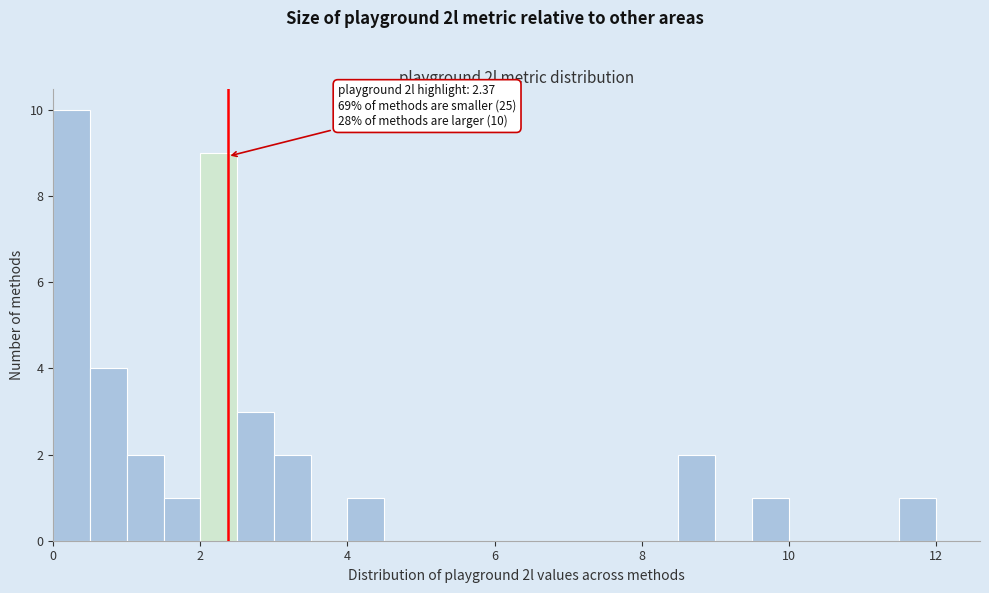

Around what value on the x-axis is the tallest bar? Give the approximate position of its centre, as read against the axis.

0.2